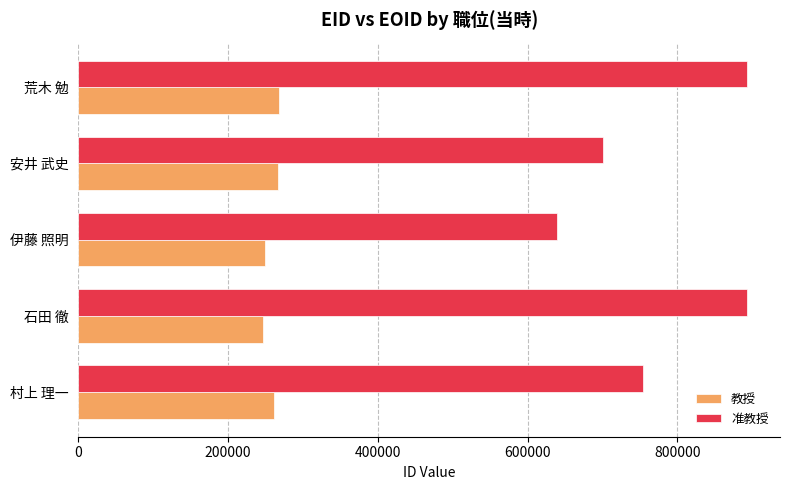

What is the difference between the second highest and second lowest values in the 教授 series?

18365